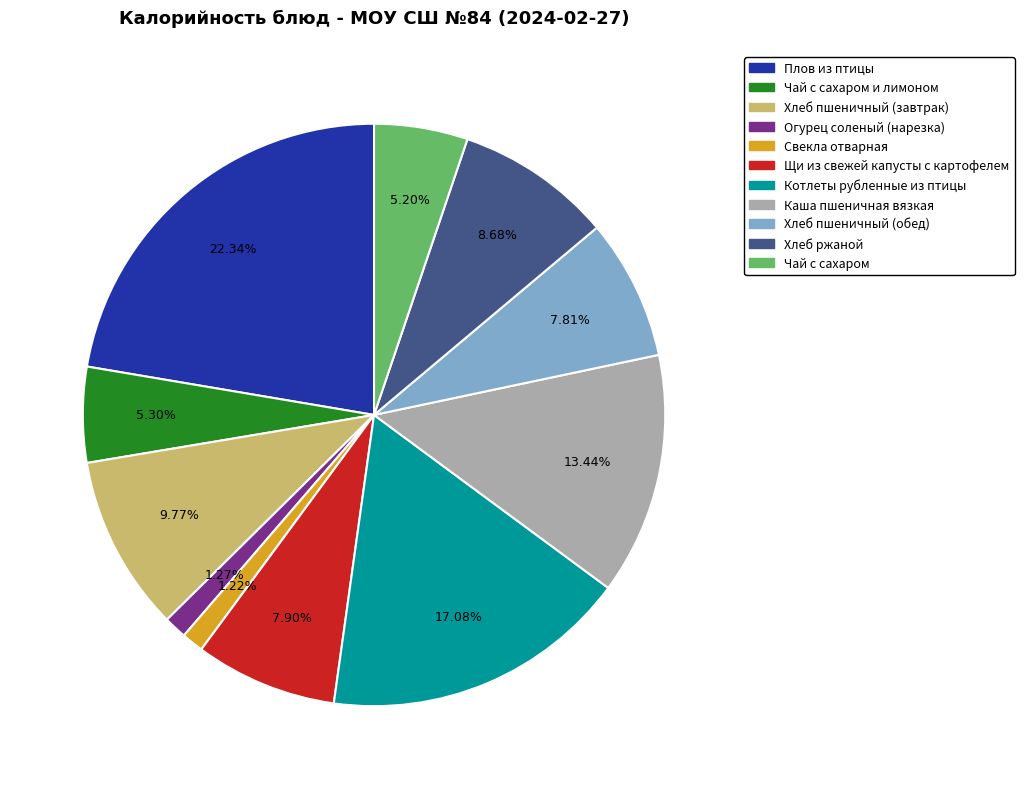

Is there any slice that represents more than half of the pie?

No